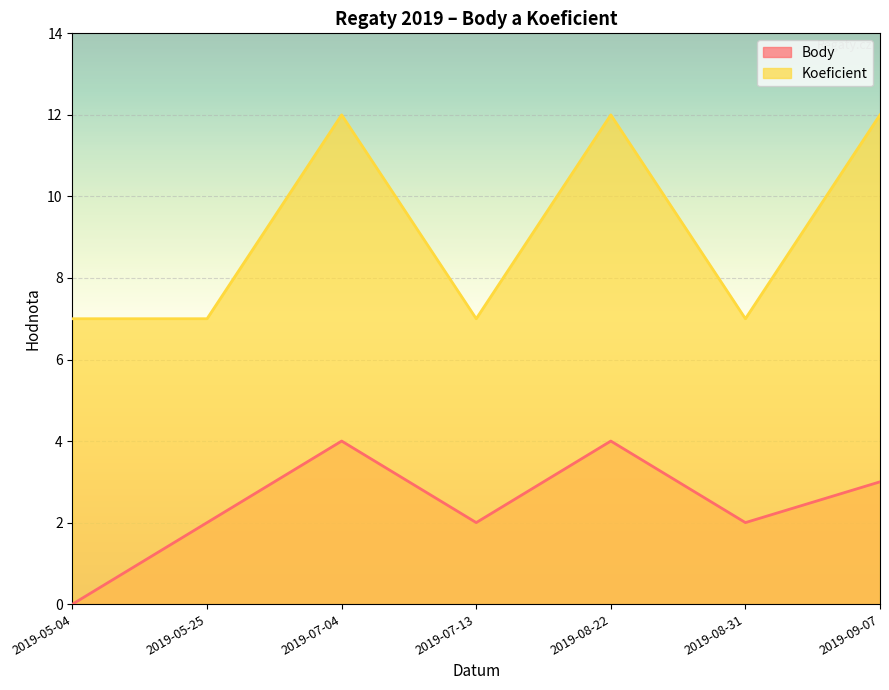

Which series has the largest total across all categories?

Koeficient